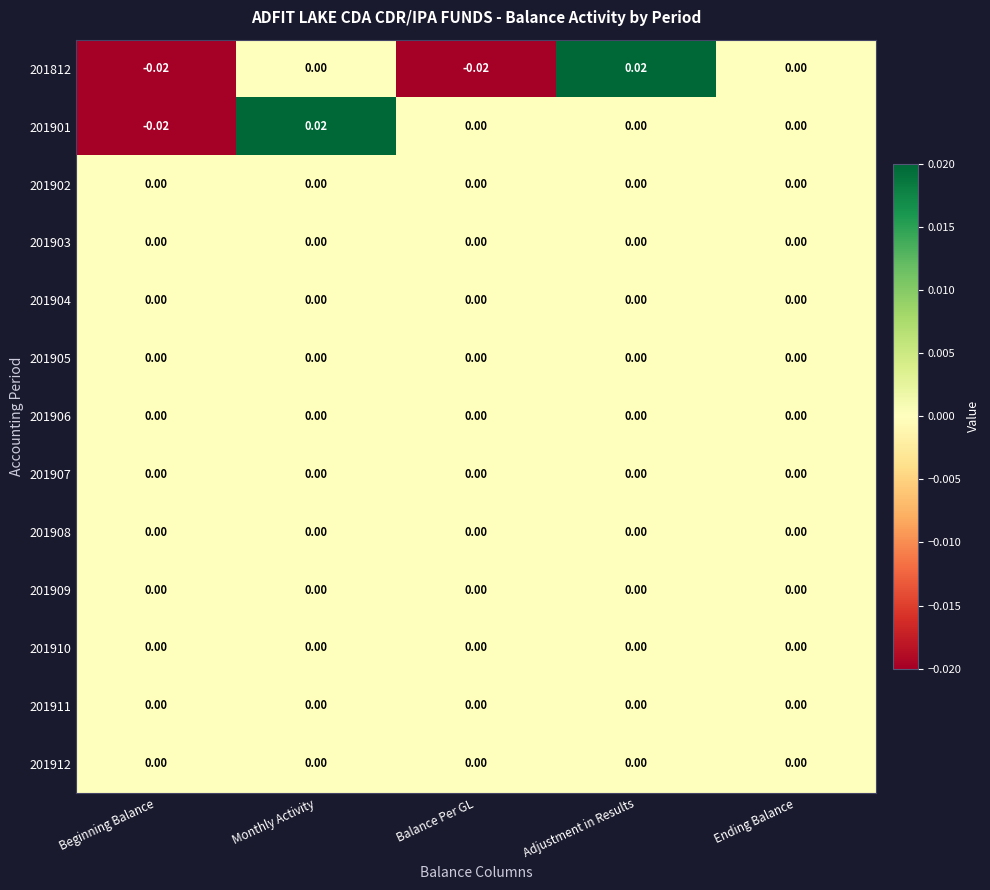

Which label corresponds to the smallest value in the chart?

Beginning Balance